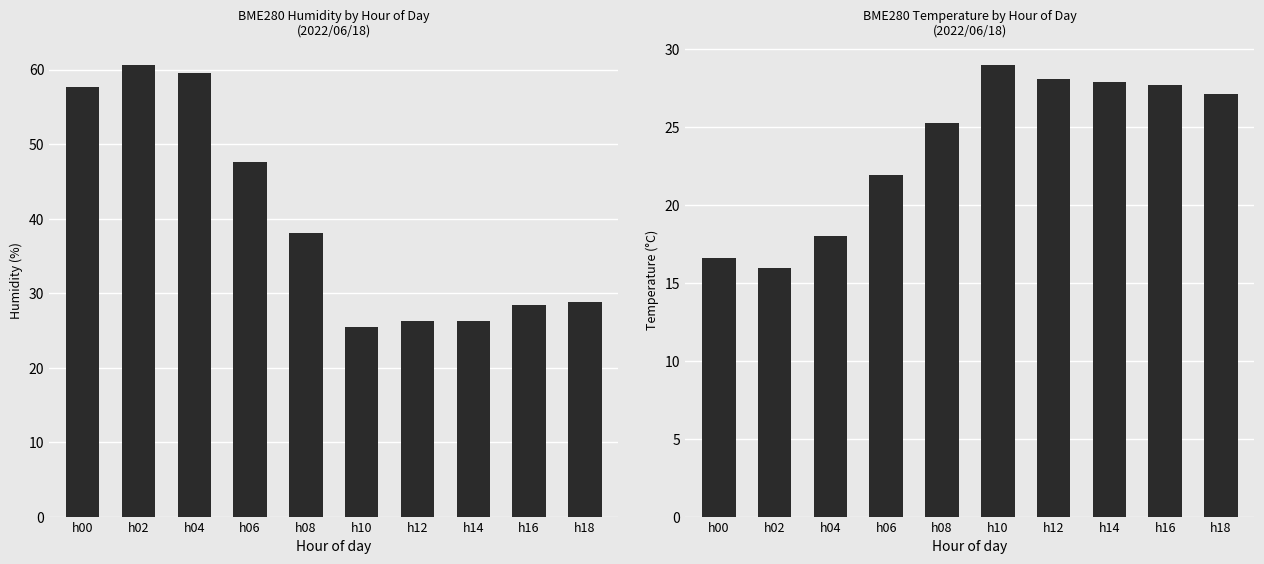

Does the chart contain stacked bars?

No